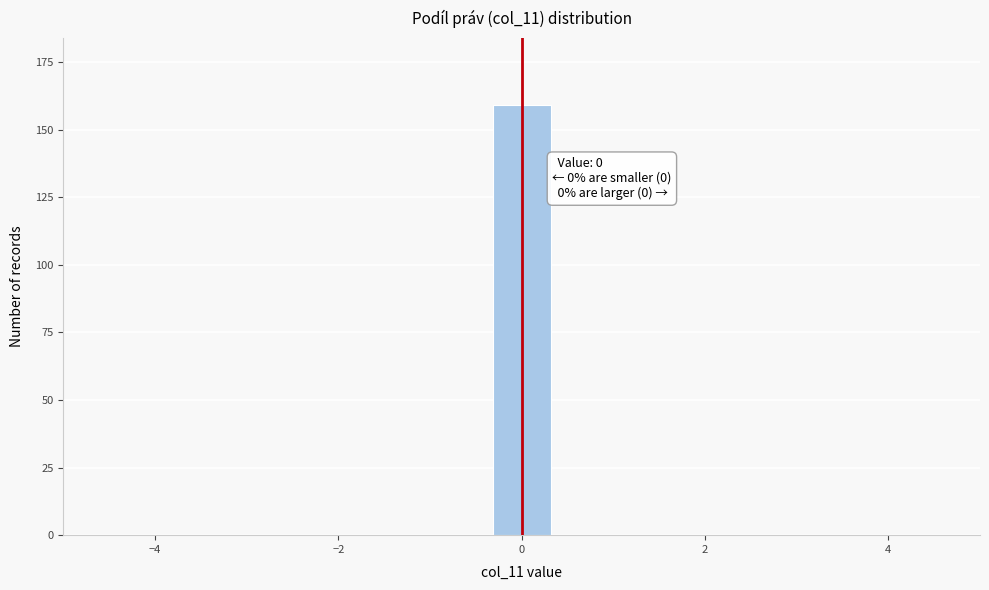

Around what value on the x-axis is the tallest bar? Give the approximate position of its centre, as read against the axis.

0.0